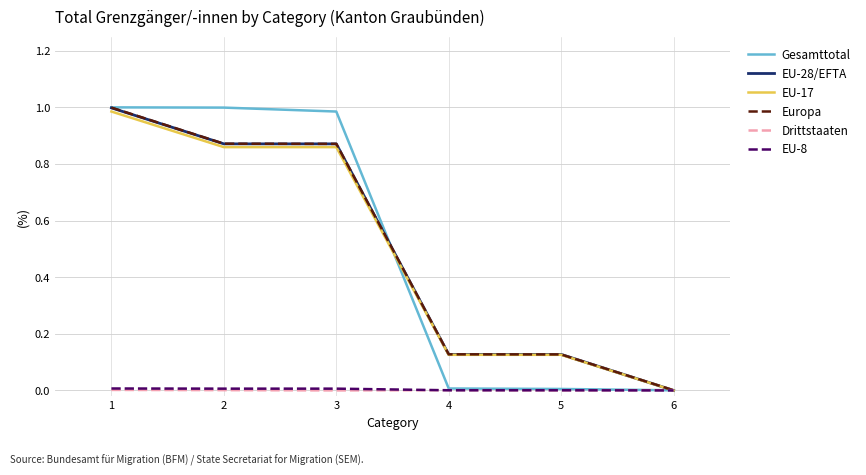

How many categories are shown in the chart?

6